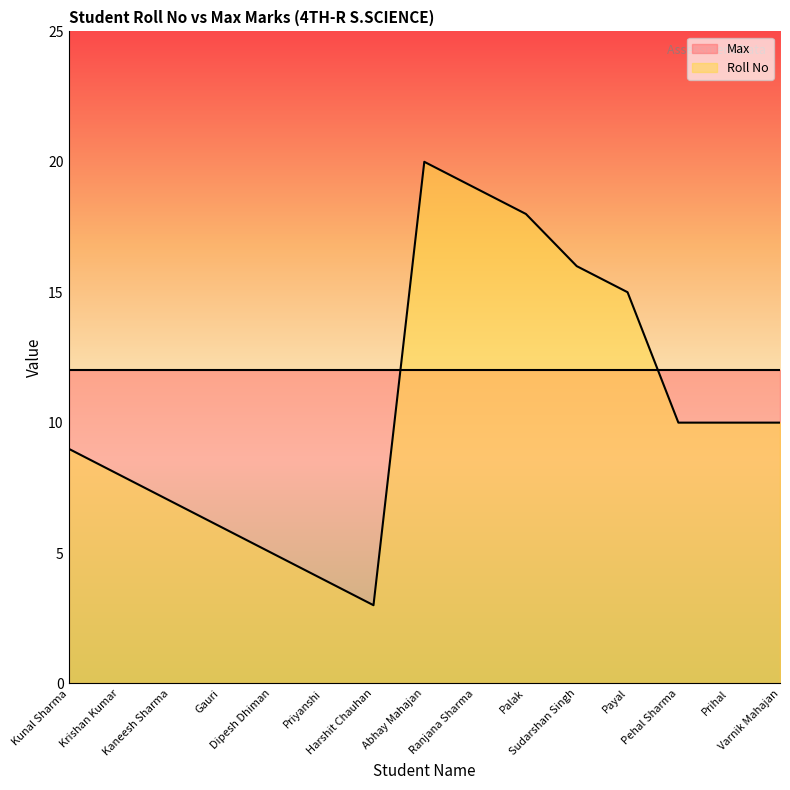

What is the label of the 14th point from the right?

Krishan Kumar